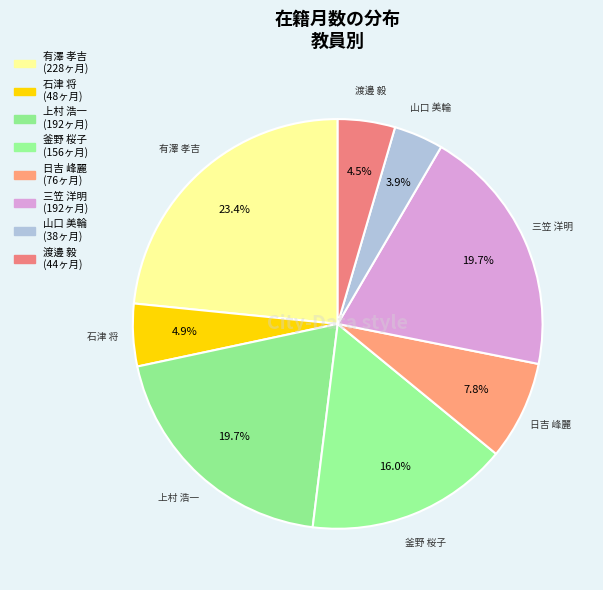

Does any single category account for the majority?

No